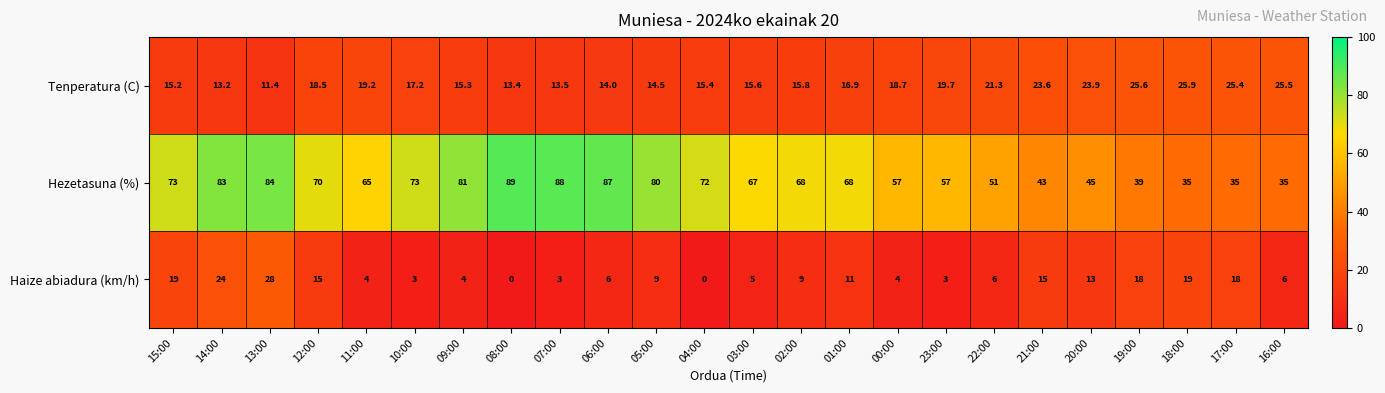

What is the average value of the Hezetasuna (%) series?

64.4